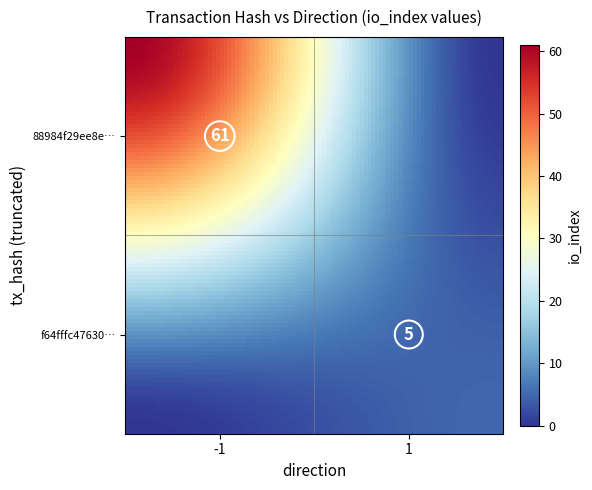

What is the difference between the maximum and minimum values?

62